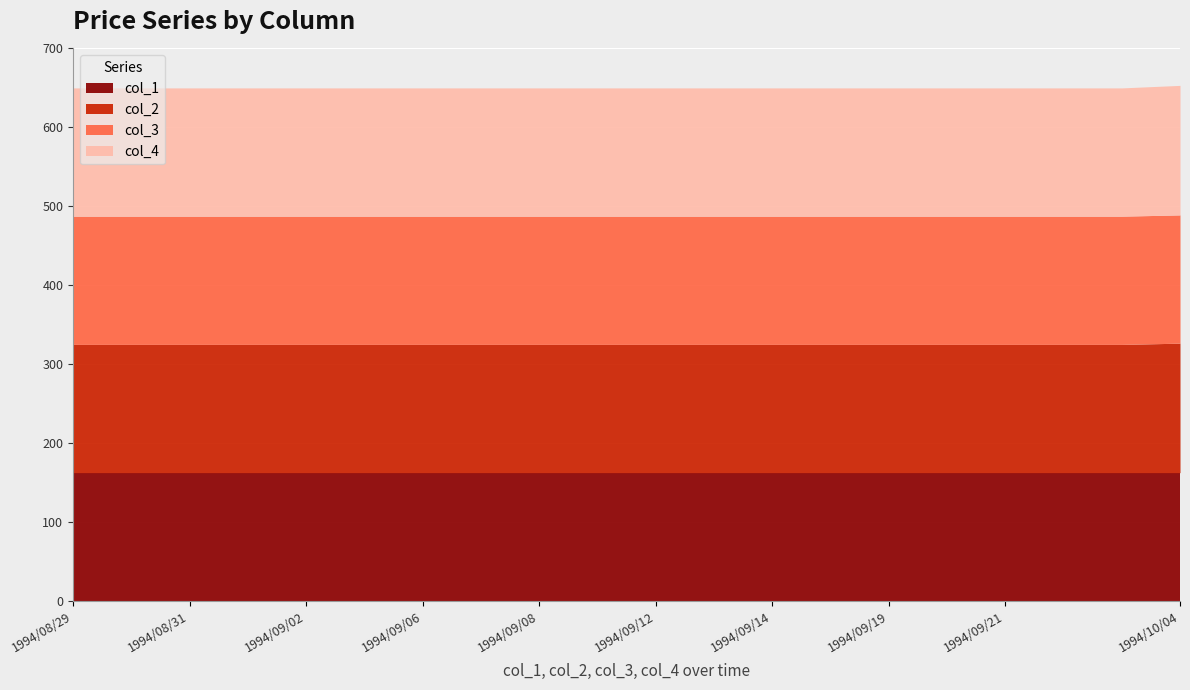

Rank the series at 1994/09/06 from highest to lowest value.

col_1, col_2, col_3, col_4